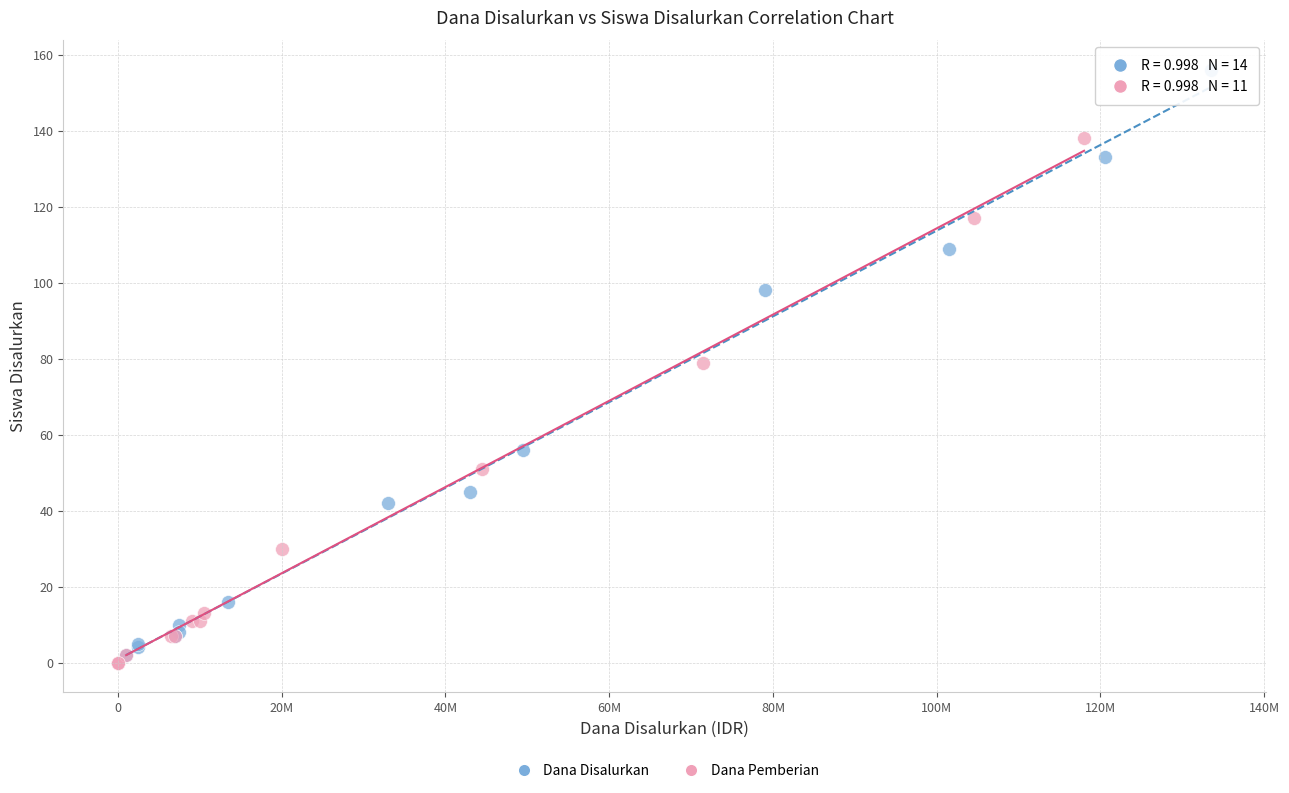

Which series contains the highest Y value?

Dana Disalurkan